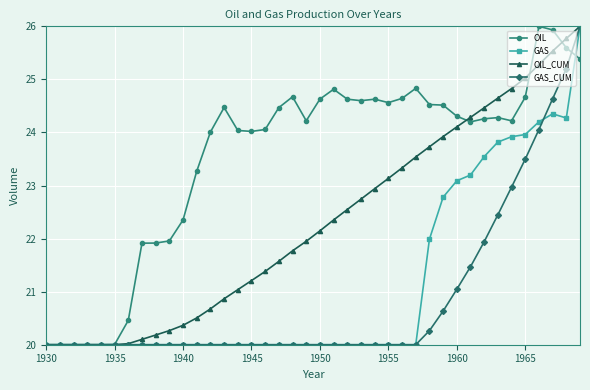

What is the value of the GAS_CUM point at the 27th from the left?

20.0